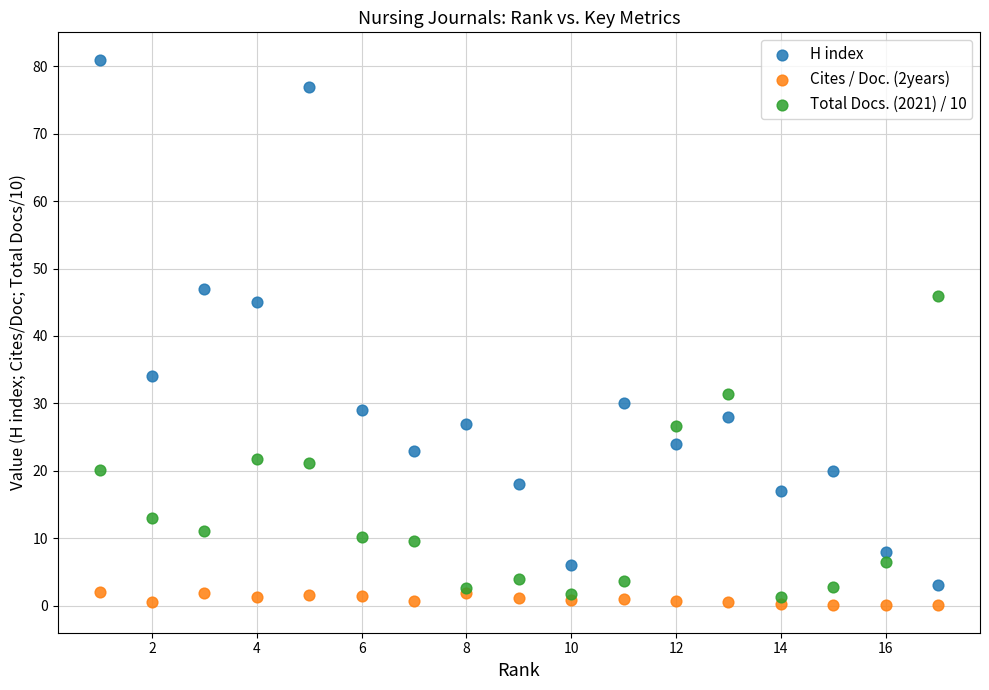

What is the X range (max minus min) for the scatter plot?

16.0